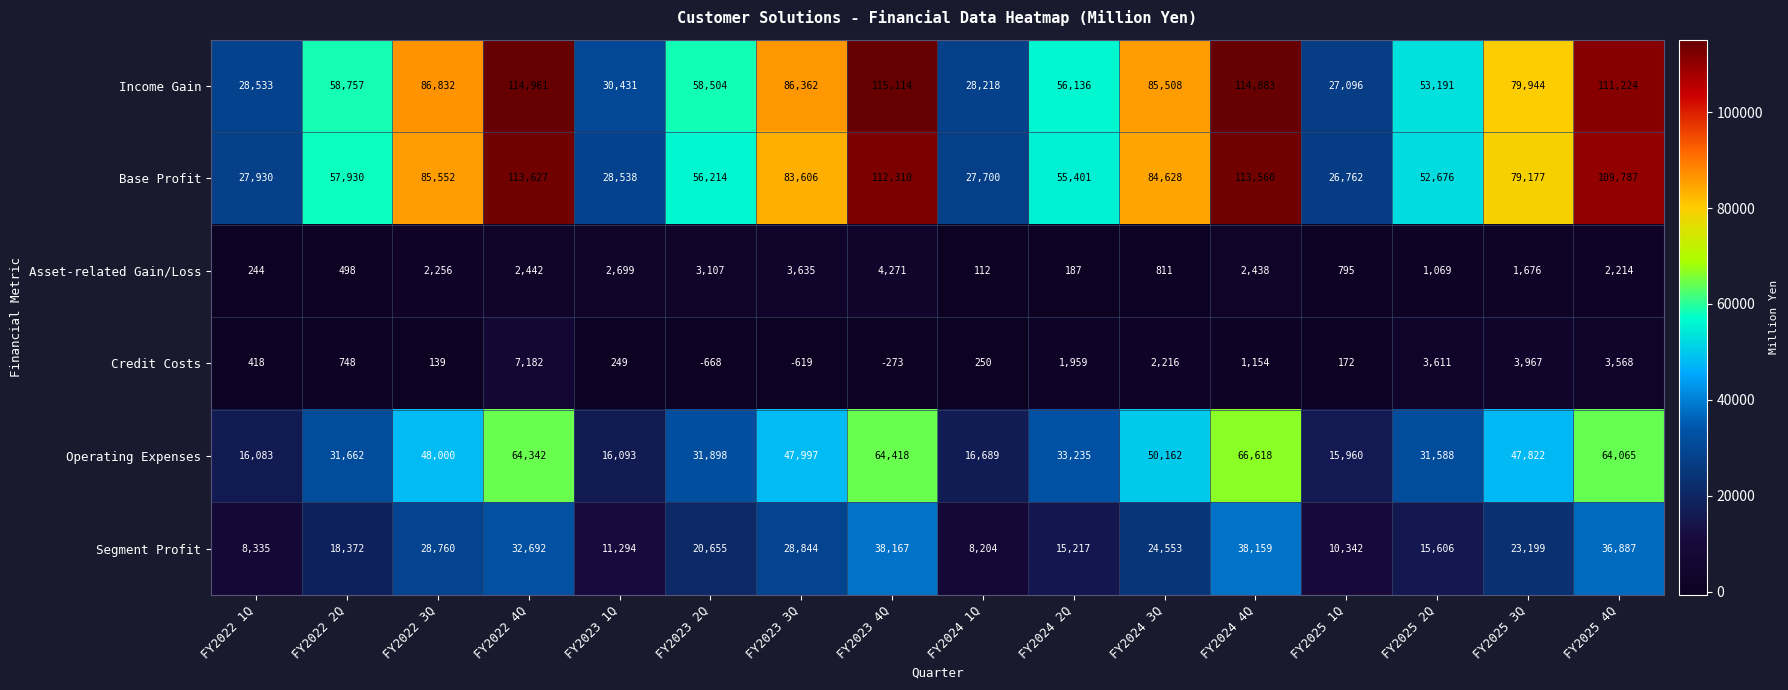

At which category is the sum across all series the highest?

FY2024 4Q